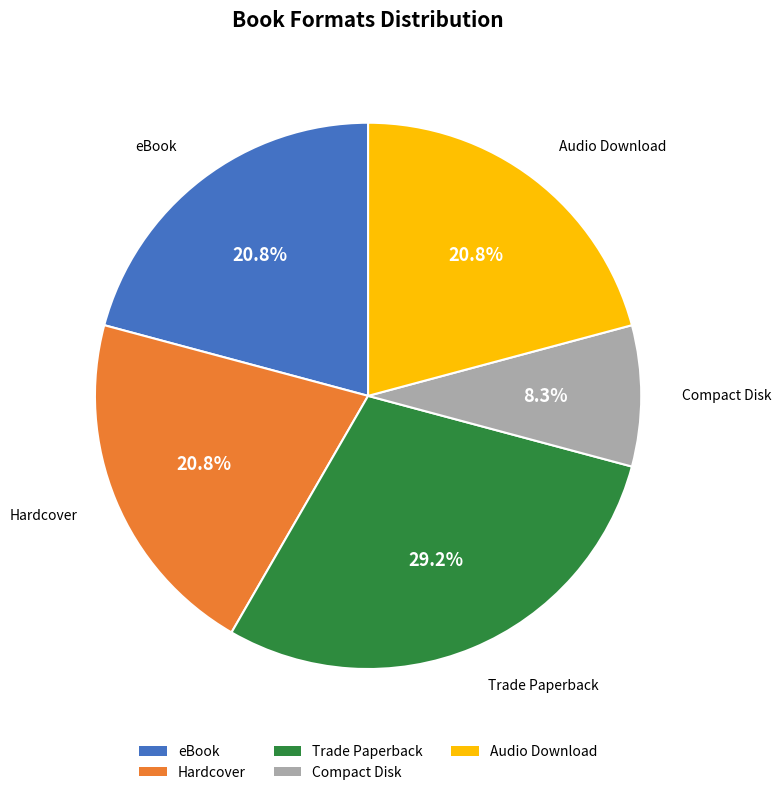

Which category has the smallest portion of the pie?

Compact Disk